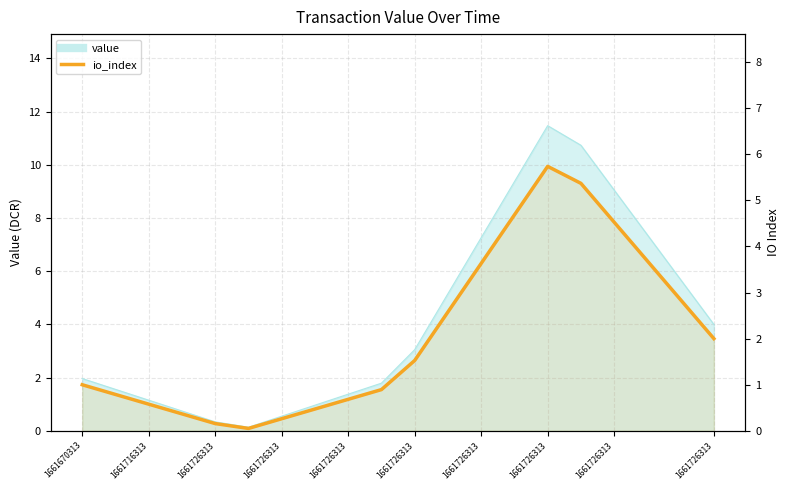

Which has a higher value, 1661726313 or 1661716313?

1661716313